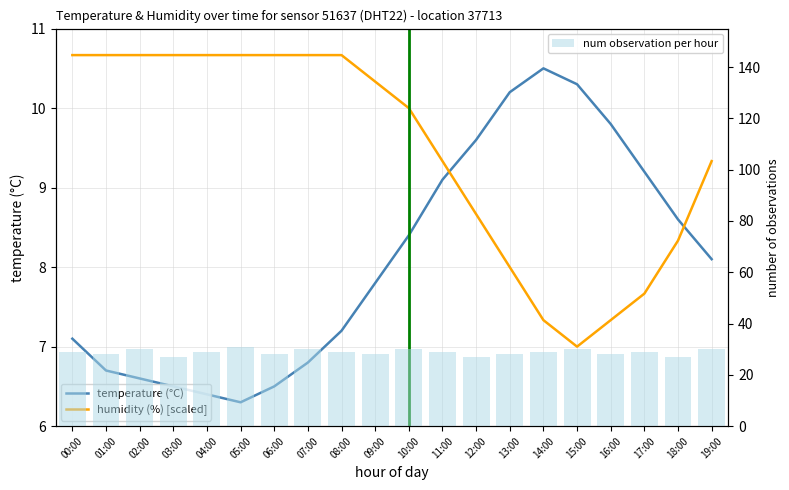

The temperature (°C) series shows 7.8 at 09:00. True or false?

True